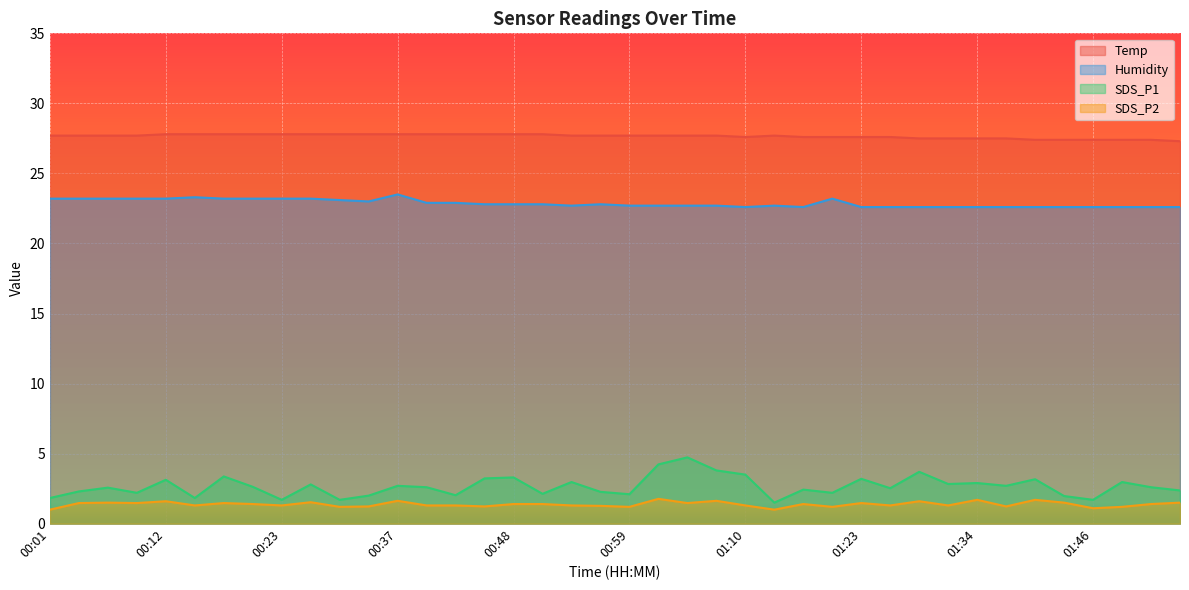

What is the difference between the maximum and minimum values in the SDS_P1 series?

3.2